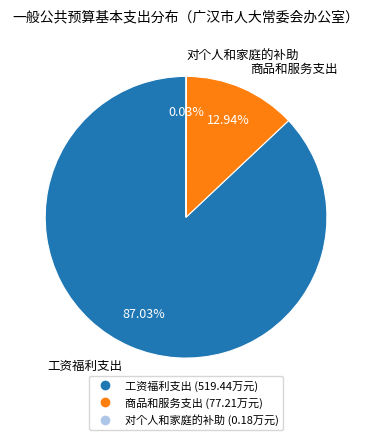

Which slice is the largest?

工资福利支出